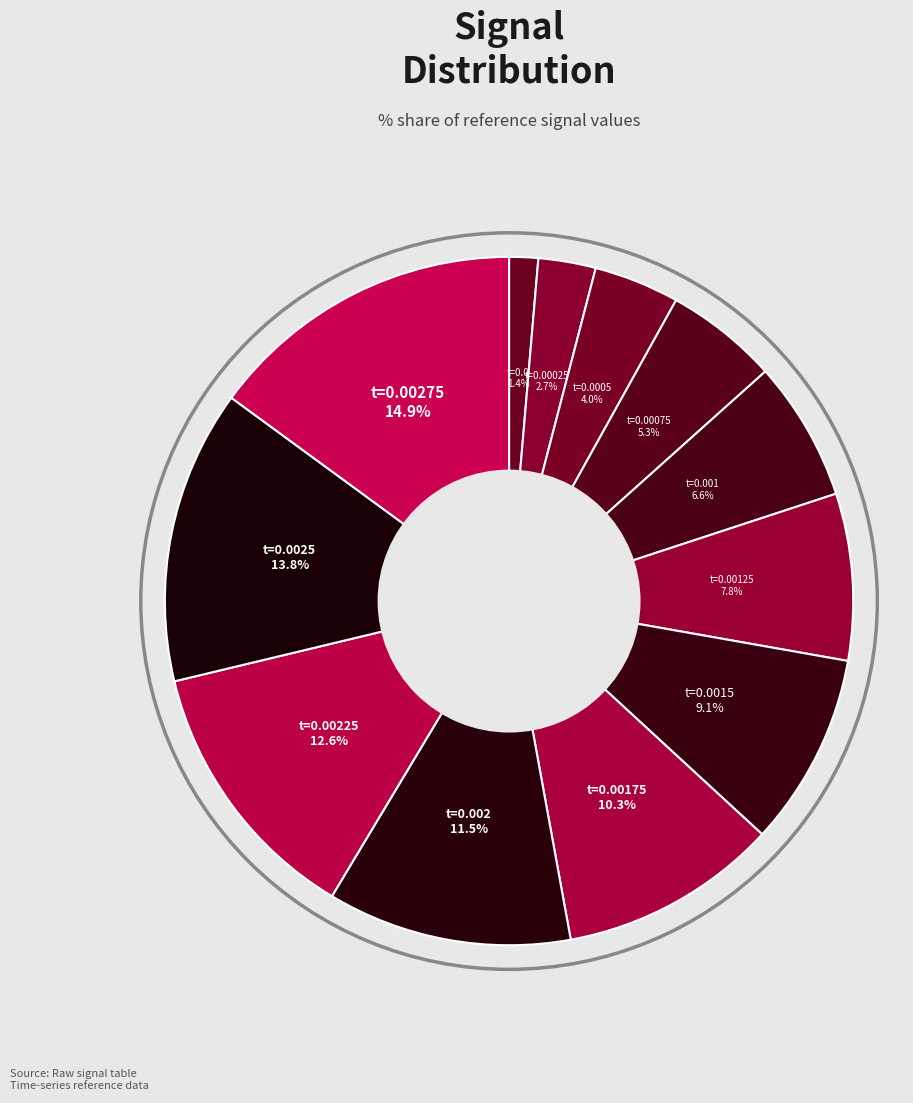

Count the number of slices in the pie.

12